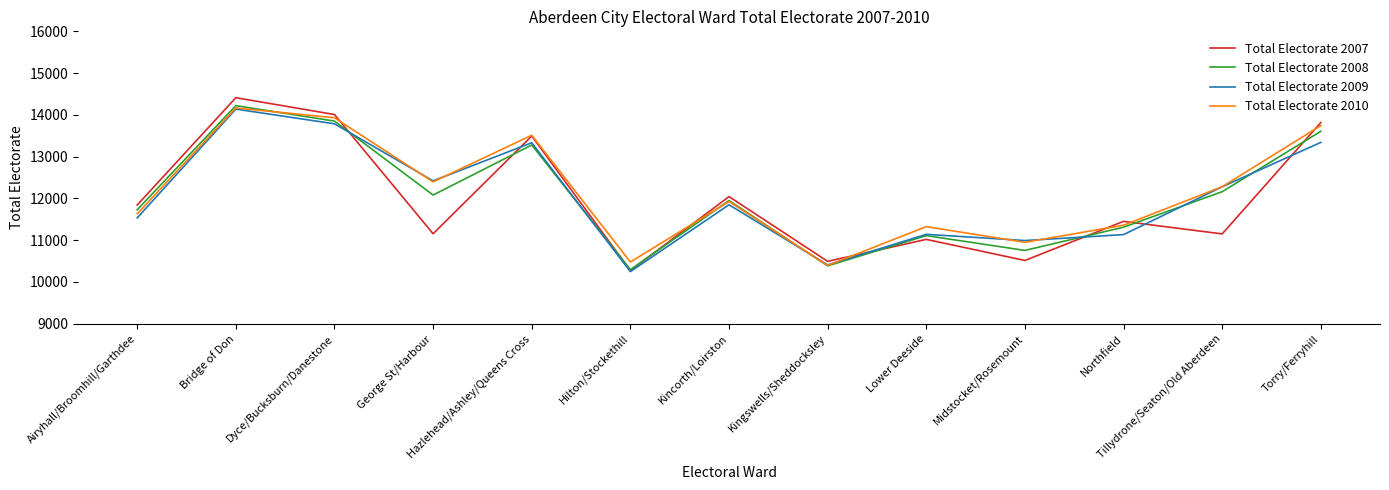

What is the minimum value shown in the chart?

10247